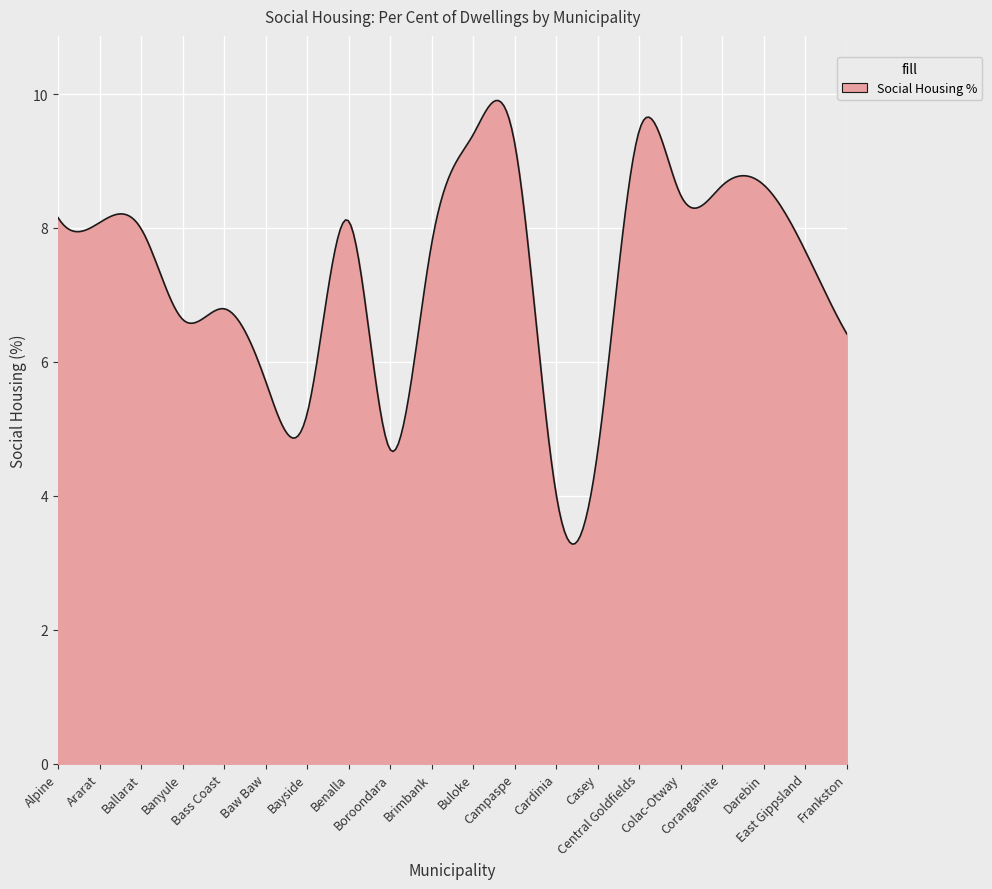

What is the smallest value displayed?

3.3